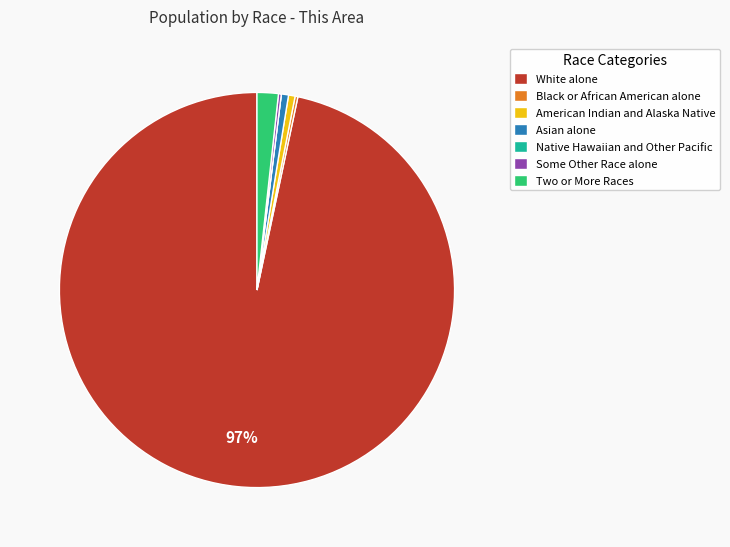

To the nearest percent, what is the average slice percentage?

14%